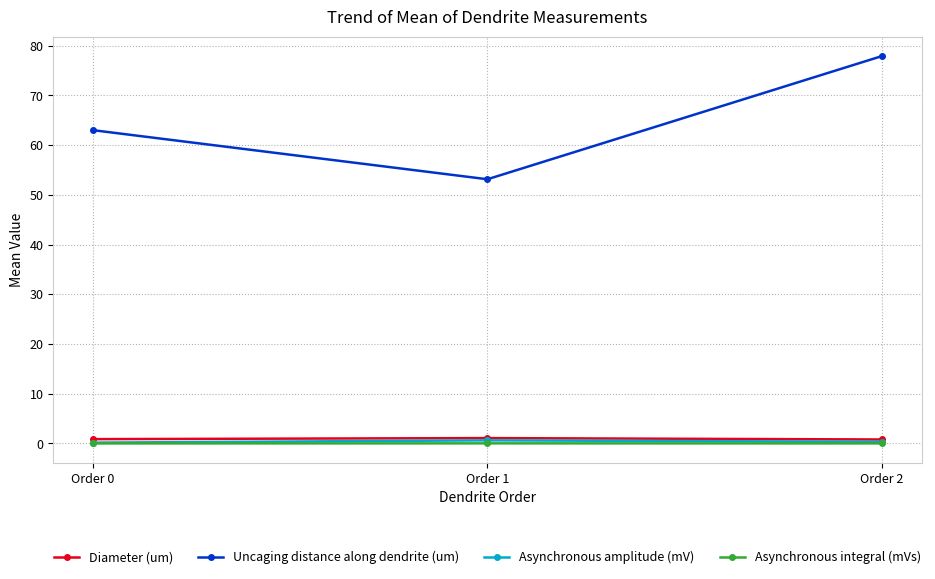

Which category has the lowest value in the Uncaging distance along dendrite (um) series?

Order 1